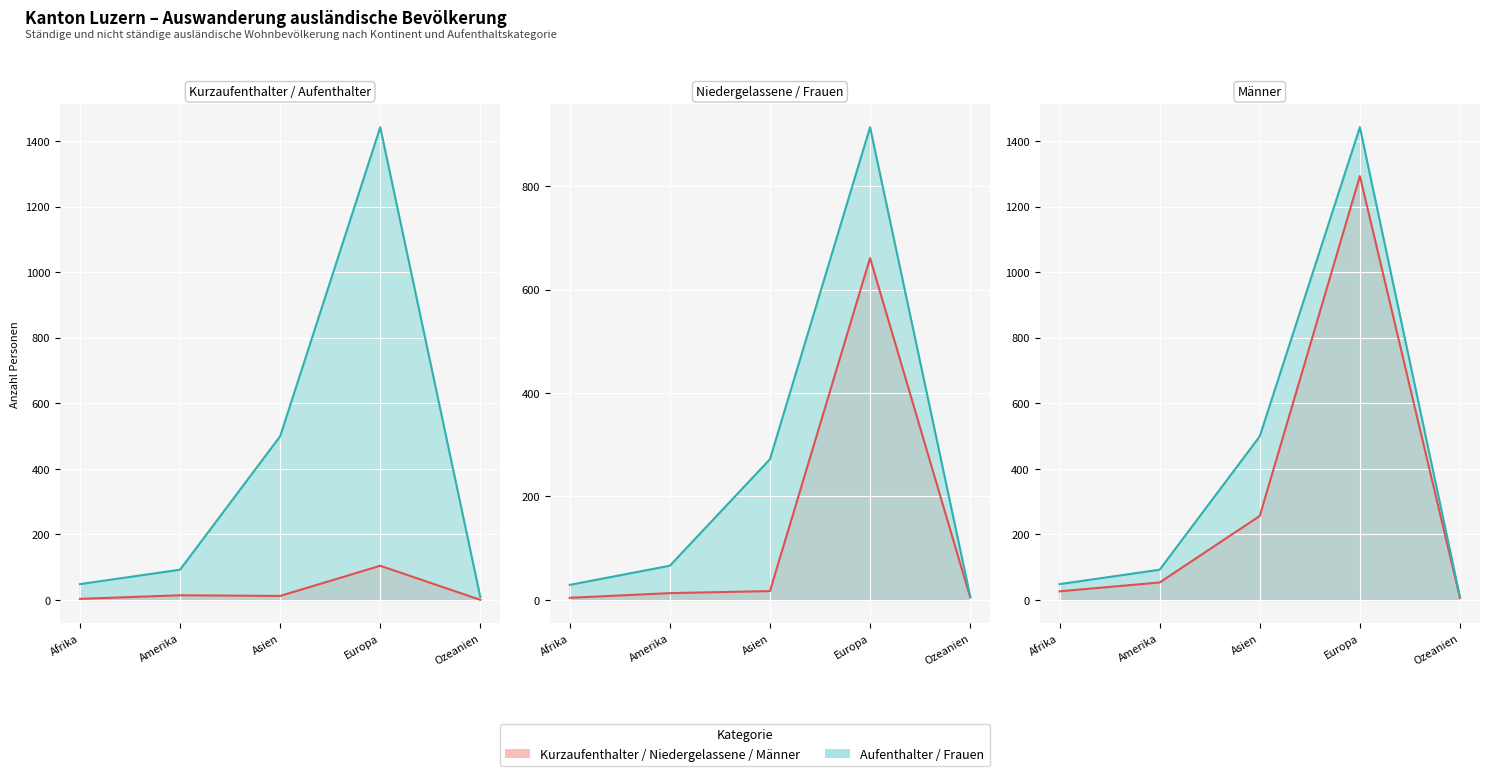

True or false: Aufenthalter (B) Total (line) and Kurzaufenthalter (L) Total (line) cross at least once.

False